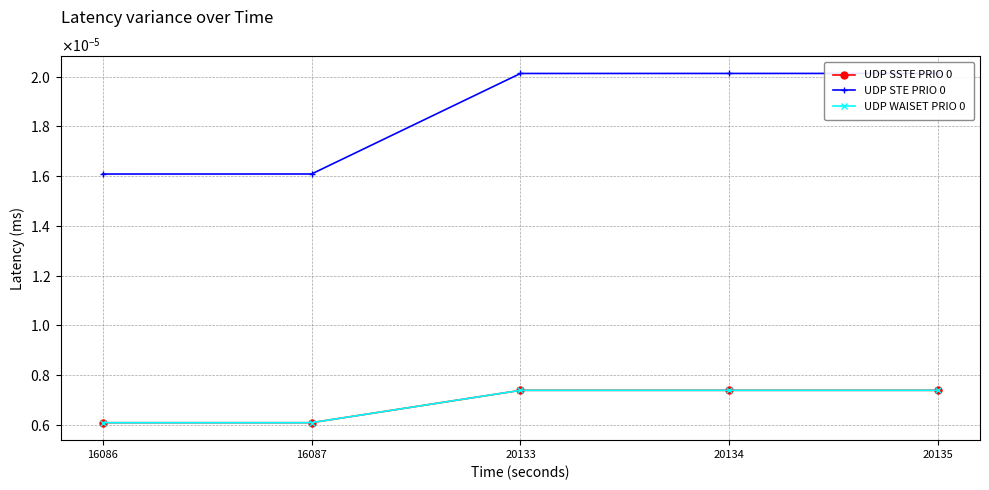

At which label does UDP STE PRIO 0 reach its minimum?

16086